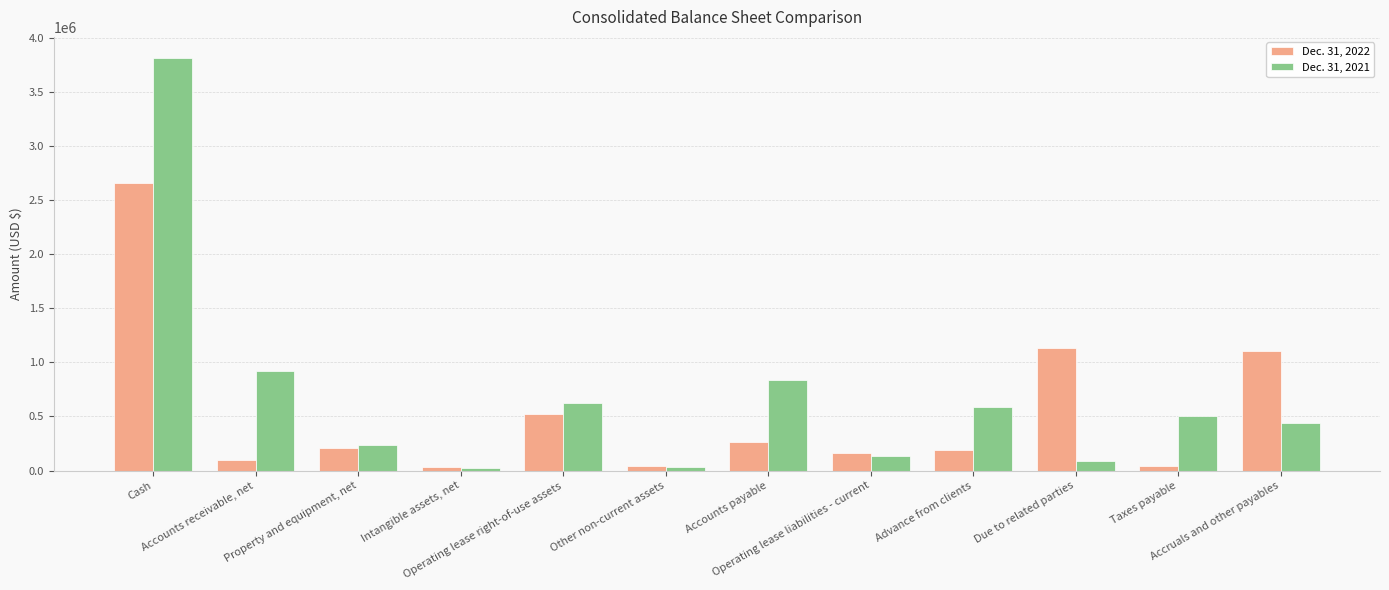

How many bars are there in each group?

2